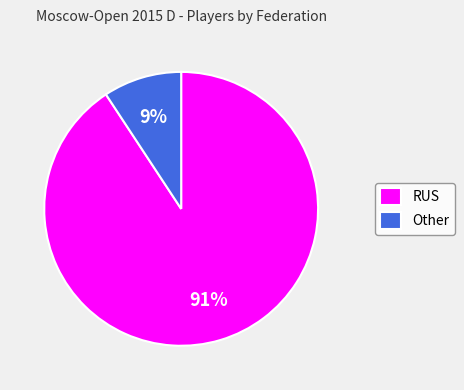

To the nearest percent, what percentage of the pie is Other?

9%